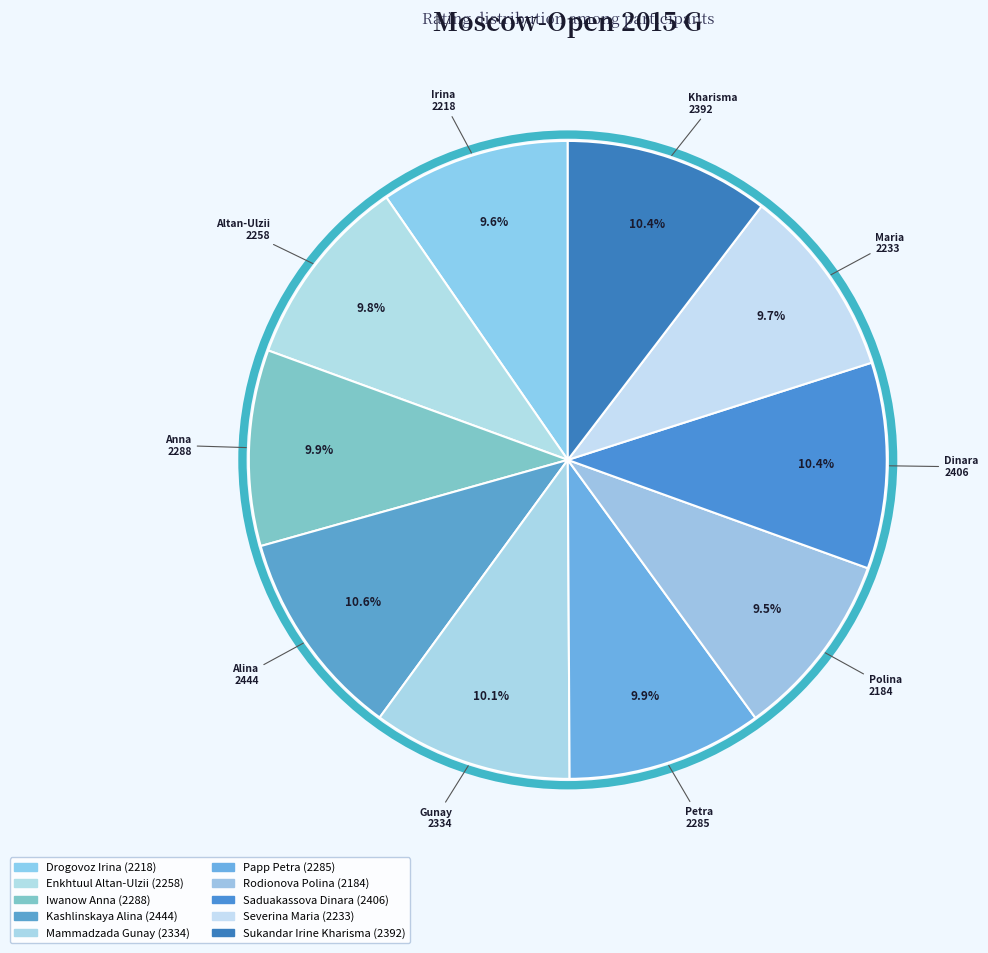

Count the number of slices in the pie.

10